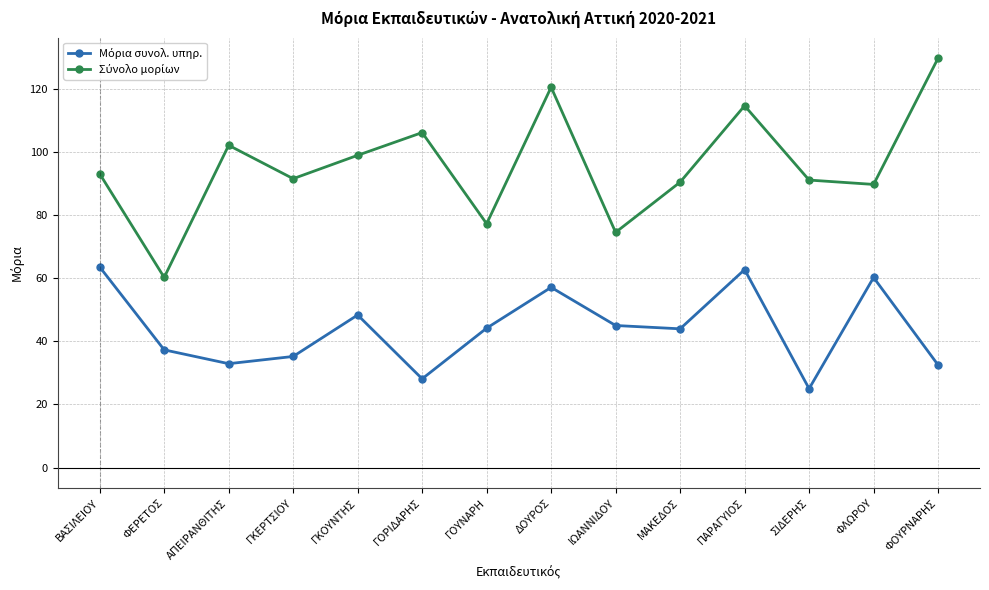

What is the difference between the highest and lowest values at ΦΕΡΕΤΟΣ?

22.9